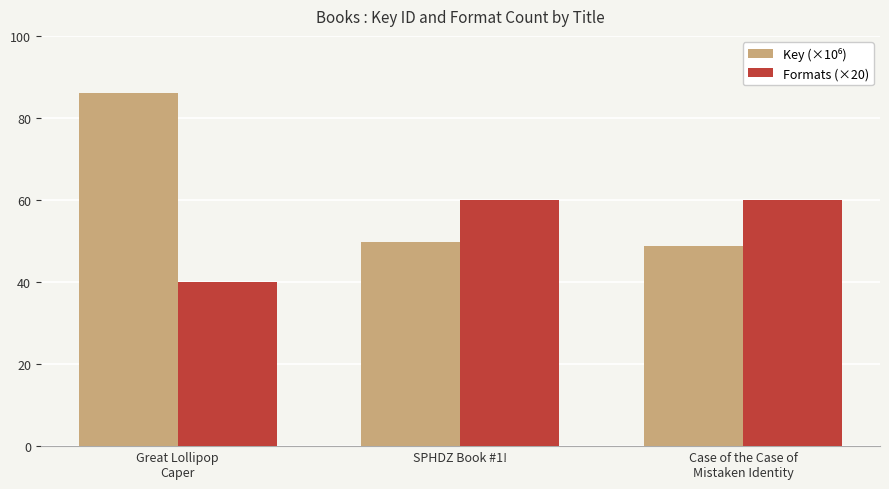

What position from the left is Great Lollipop
Caper?

1